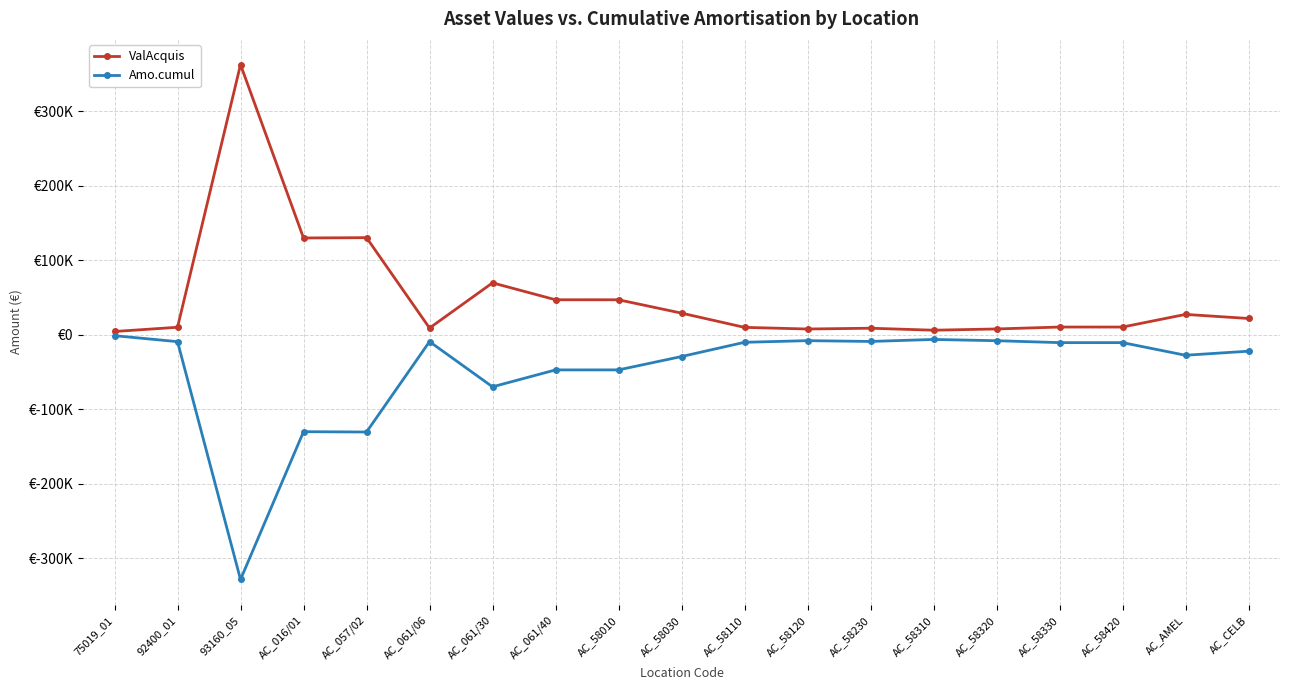

What is the label of the 16th point from the left?

AC_58330